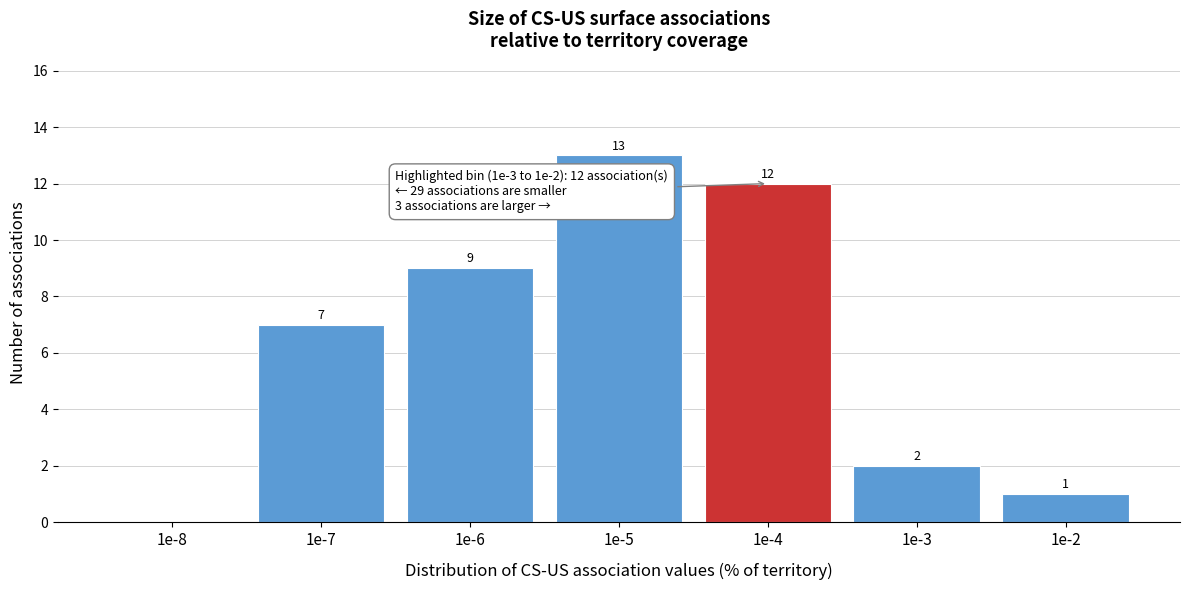

Reading right to left, transcribe all the data shown in this chart.

1e-2=1	1e-3=2	1e-4=12	1e-5=13	1e-6=9	1e-7=7	1e-8=0